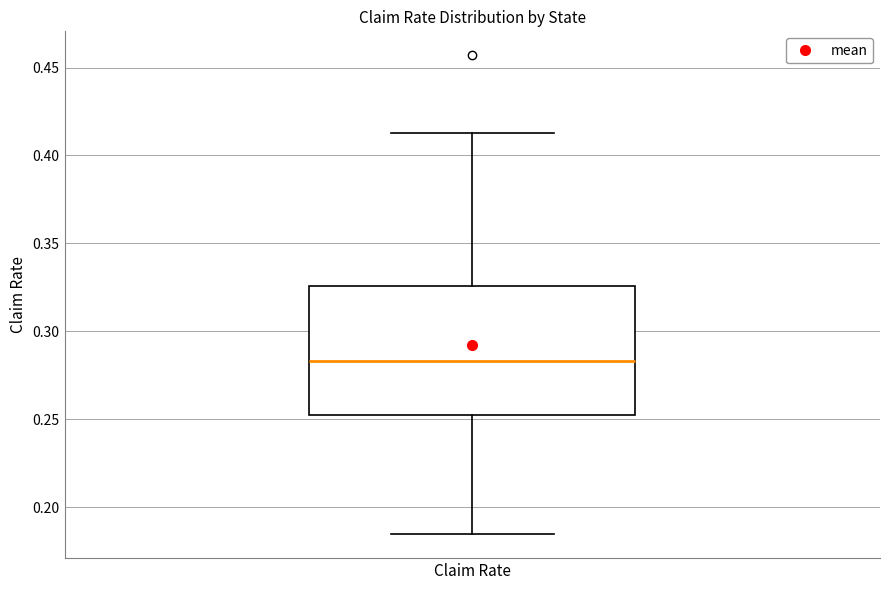

Transcribe this box plot: give where the median line is, the range the box spans, and where the two whiskers end, as read against the y-axis. The values are not printed on the chart, so give them approximately, as read against the axis.

median 0.285, box 0.255 to 0.325, whiskers 0.185 to 0.415